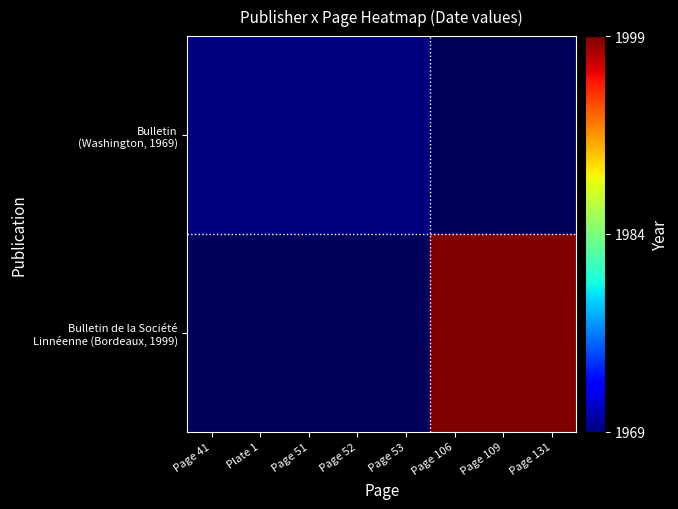

Which has a higher value, Plate 1 or Page 131?

Page 131